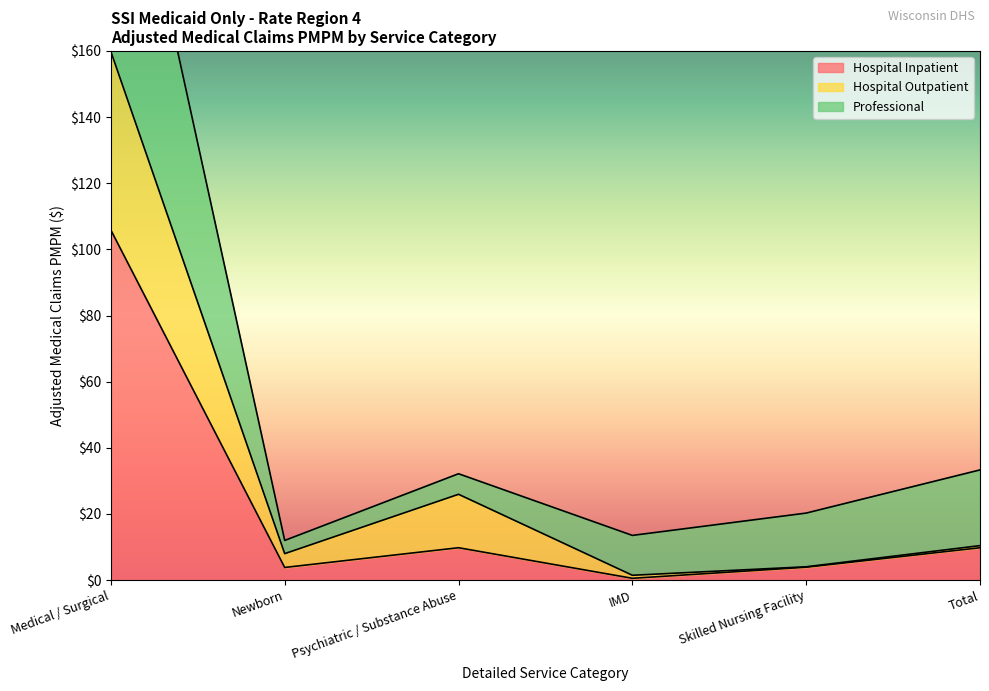

Reading left to right, extract all data points from this chart.

Hospital Inpatient: Medical / Surgical=105.8	Newborn=3.8	Psychiatric / Substance Abuse=9.8	IMD=0.5	Skilled Nursing Facility=3.9	Total=9.8
Hospital Outpatient: Medical / Surgical=159.8	Newborn=8.0	Psychiatric / Substance Abuse=25.9	IMD=1.5	Skilled Nursing Facility=4.0	Total=10.4
Professional: Medical / Surgical=252.0	Newborn=12.0	Psychiatric / Substance Abuse=32.2	IMD=13.5	Skilled Nursing Facility=20.3	Total=33.3